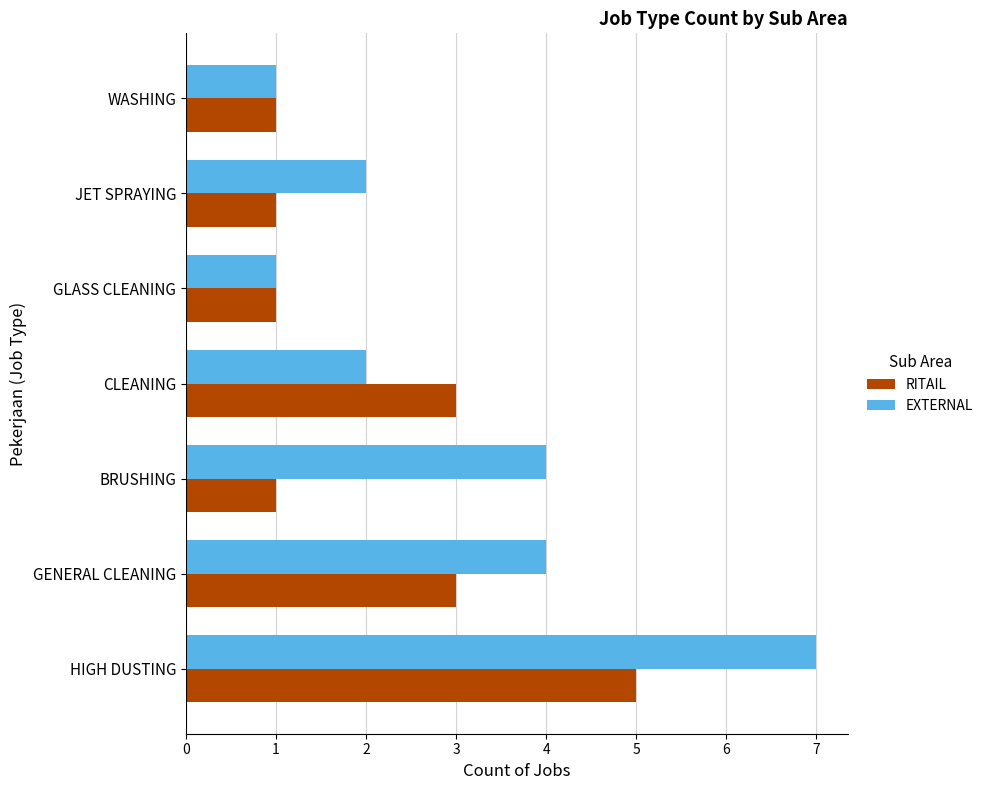

What is the sum of the EXTERNAL values at CLEANING and GENERAL CLEANING?

6